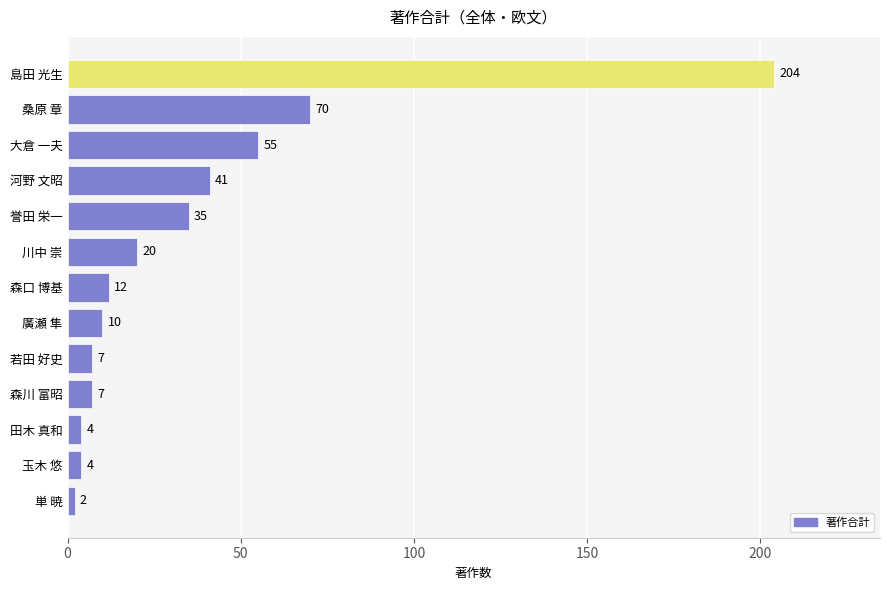

Between 森川 富昭 and 田木 真和, which is larger?

森川 富昭